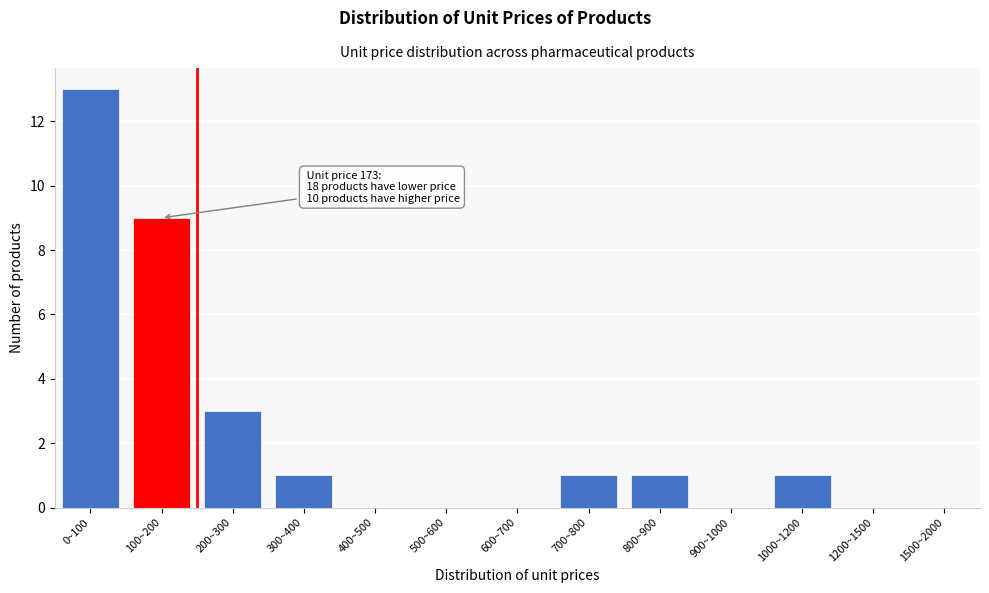

Reading left to right, list all the values displayed in this chart.

0~100=13	100~200=9	200~300=3	300~400=1	400~500=0	500~600=0	600~700=0	700~800=1	800~900=1	900~1000=0	1000~1200=1	1200~1500=0	1500~2000=0